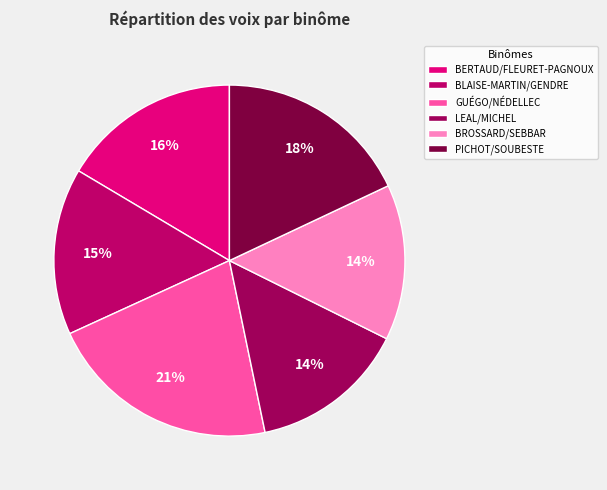

How much of the chart is everything except BERTAUD/FLEURET-PAGNOUX?

83.5%